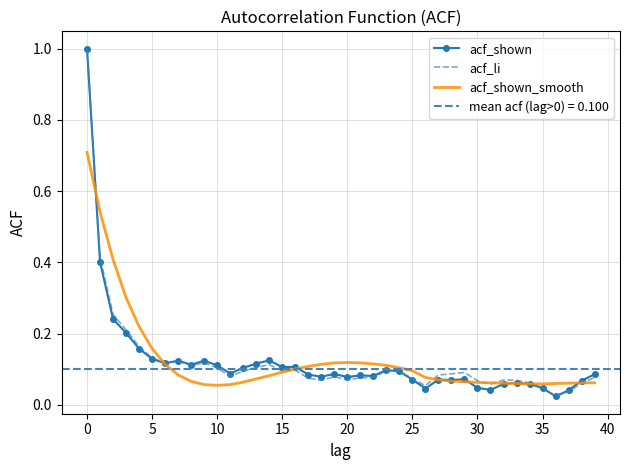

Is it true that acf_li equals 0.1 at 21?

False